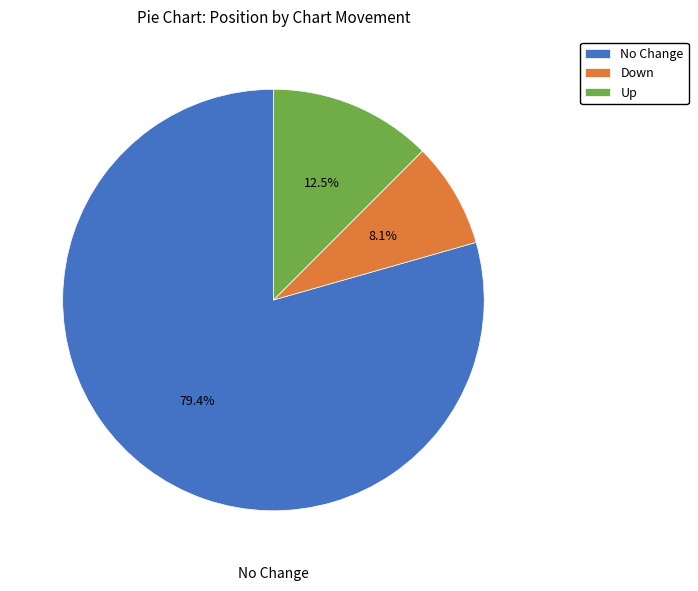

Does any single category account for the majority?

Yes